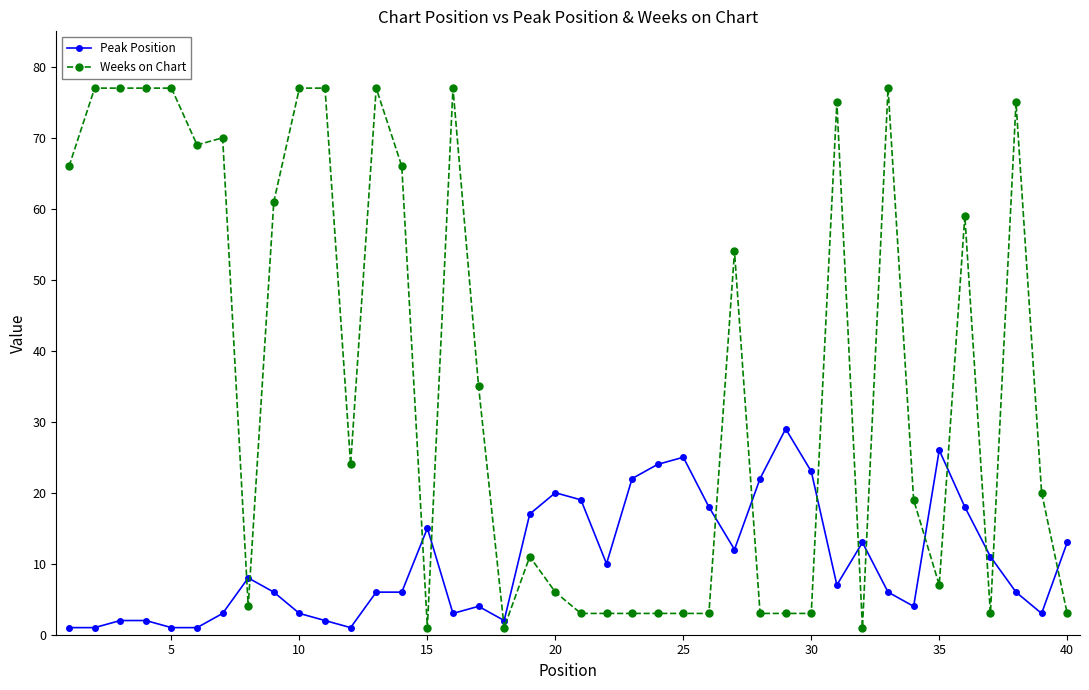

Does the chart have visible grid lines?

No